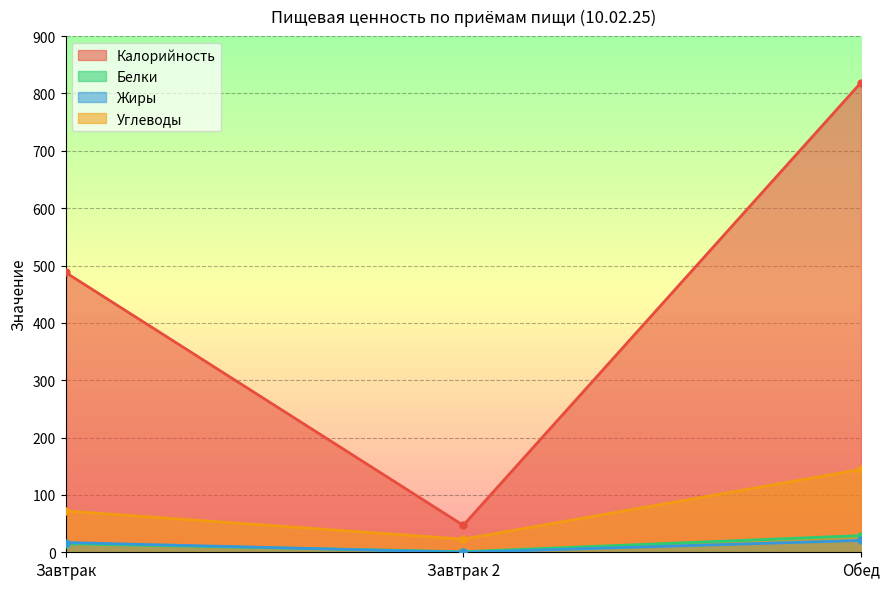

How many data points in Углеводы are above 72?

1